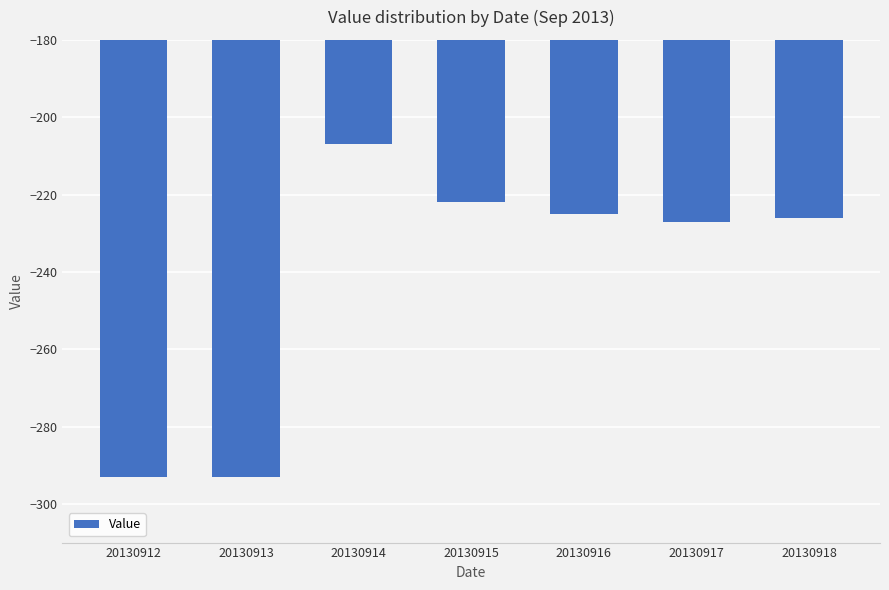

What is the difference between the maximum and minimum values?

86